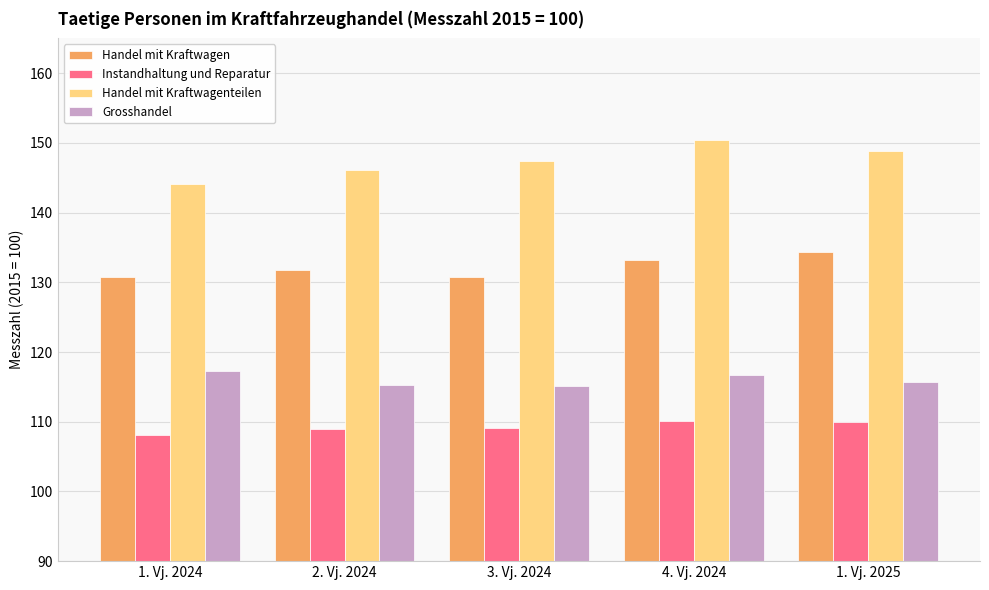

The Instandhaltung und Reparatur series shows 110.1 at 4. Vj. 2024. True or false?

True